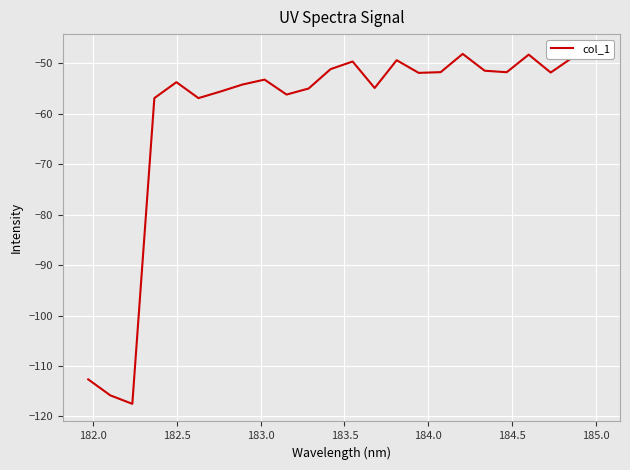

Is this an area chart (filled region under the line)?

No